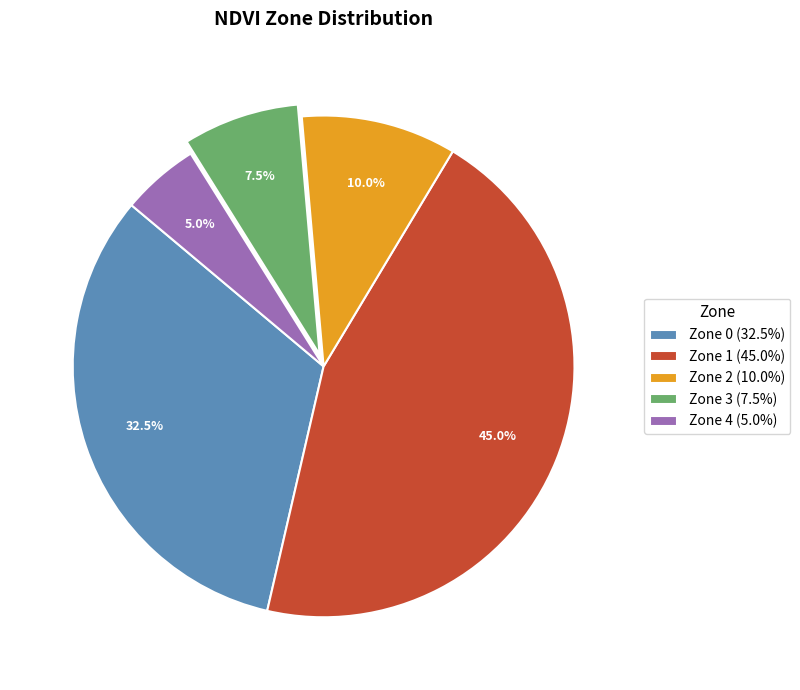

Is there a majority slice in this chart?

No